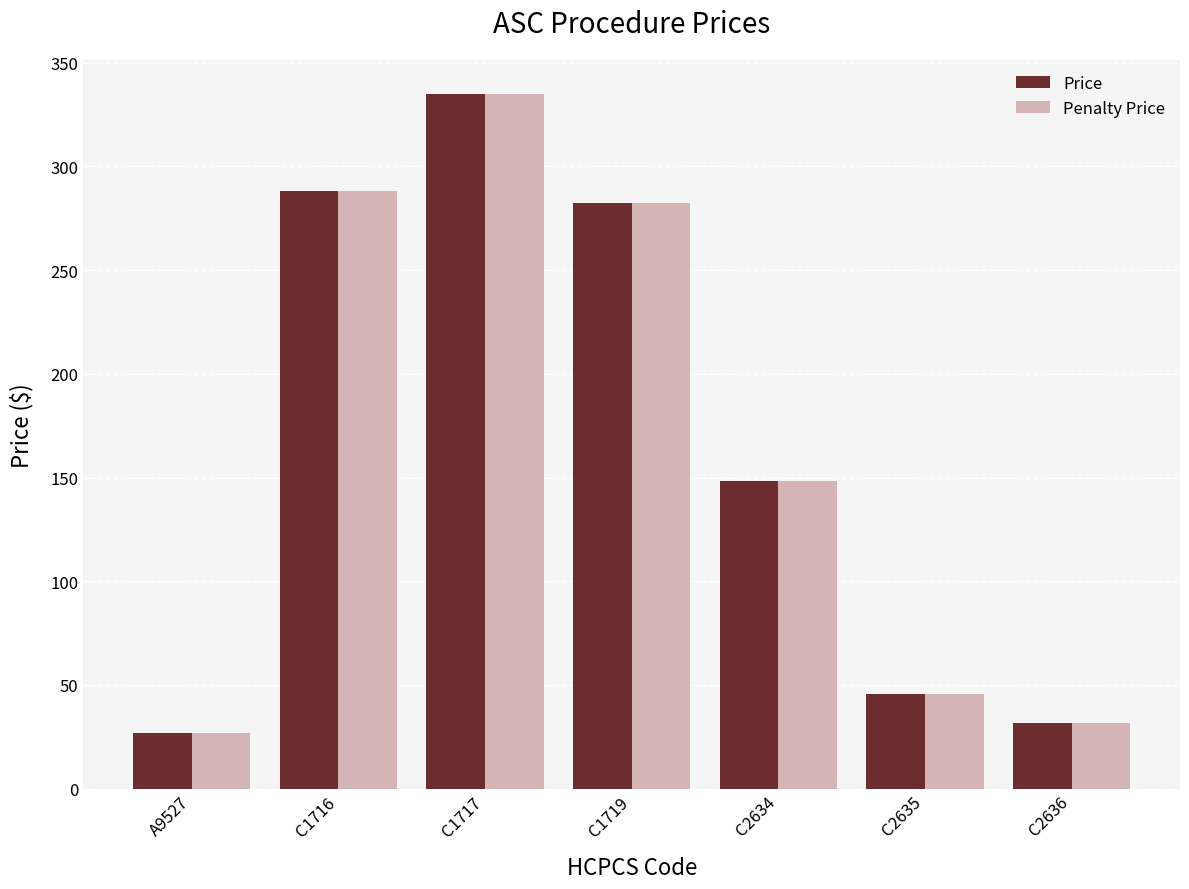

Which label corresponds to the smallest value in the chart?

A9527